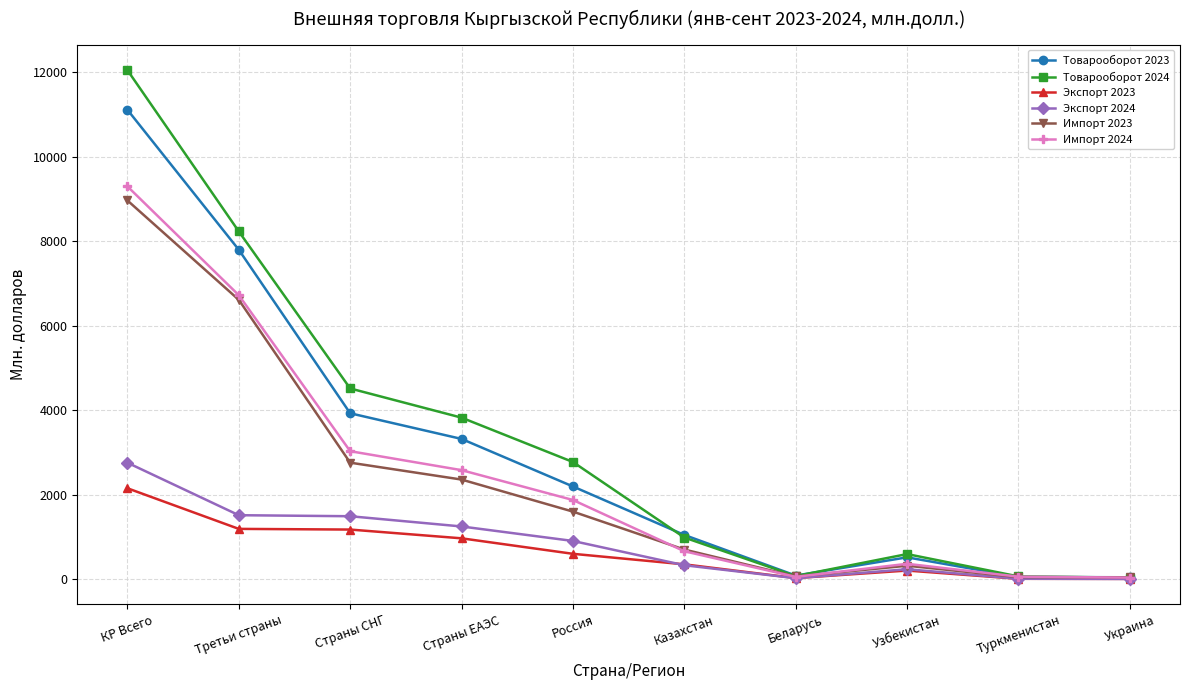

What is the total value across all series at Третьи страны?

32055.6